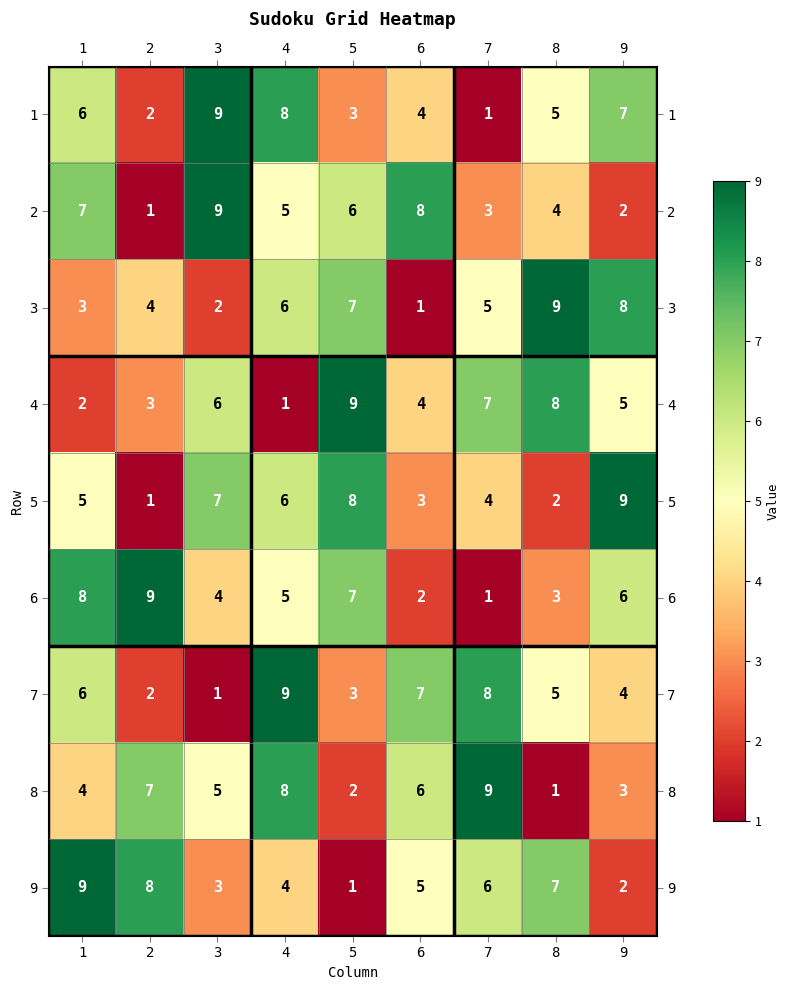

Count the 7 values in the range 3 to 7.

5